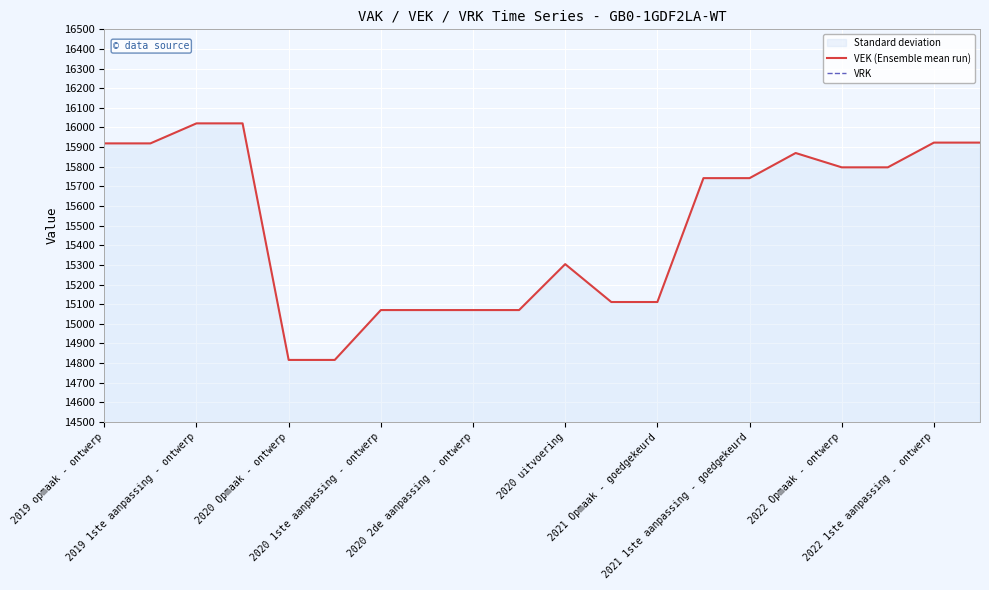

What is the maximum value for VEK (Ensemble mean run)?

16021